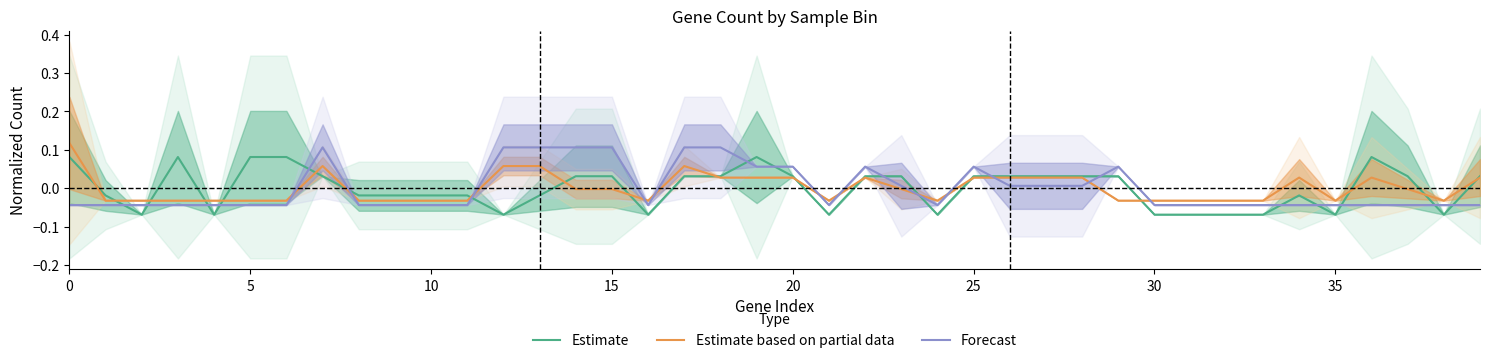

Where is the first local minimum for Estimate based on partial data?

16